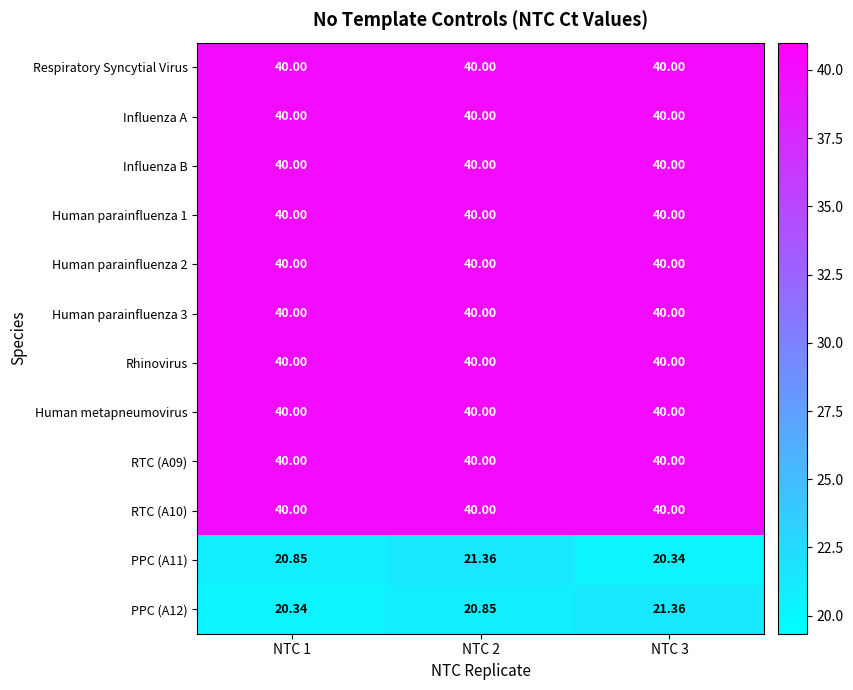

Reading right to left, list all the values displayed in this chart.

Respiratory Syncytial Virus: NTC 3=40.0	NTC 2=40.0	NTC 1=40.0
Influenza A: NTC 3=40.0	NTC 2=40.0	NTC 1=40.0
Influenza B: NTC 3=40.0	NTC 2=40.0	NTC 1=40.0
Human parainfluenza 1: NTC 3=40.0	NTC 2=40.0	NTC 1=40.0
Human parainfluenza 2: NTC 3=40.0	NTC 2=40.0	NTC 1=40.0
Human parainfluenza 3: NTC 3=40.0	NTC 2=40.0	NTC 1=40.0
Rhinovirus: NTC 3=40.0	NTC 2=40.0	NTC 1=40.0
Human metapneumovirus: NTC 3=40.0	NTC 2=40.0	NTC 1=40.0
RTC (A09): NTC 3=40.0	NTC 2=40.0	NTC 1=40.0
RTC (A10): NTC 3=40.0	NTC 2=40.0	NTC 1=40.0
PPC (A11): NTC 3=20.3	NTC 2=21.4	NTC 1=20.9
PPC (A12): NTC 3=21.4	NTC 2=20.9	NTC 1=20.3